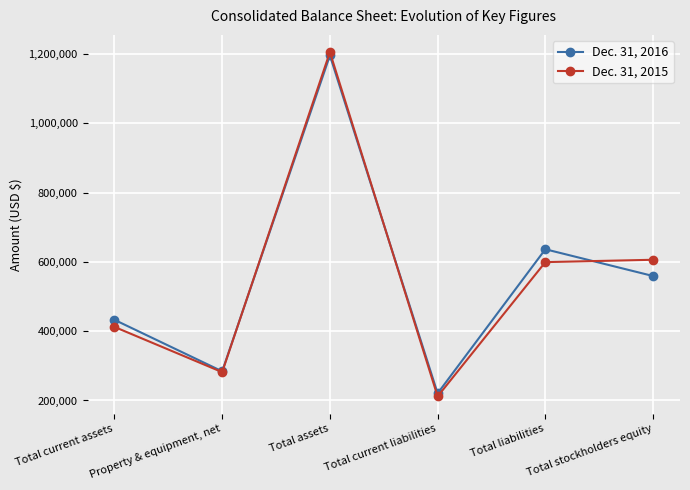

Which series has the largest range (max minus min)?

Dec. 31, 2015